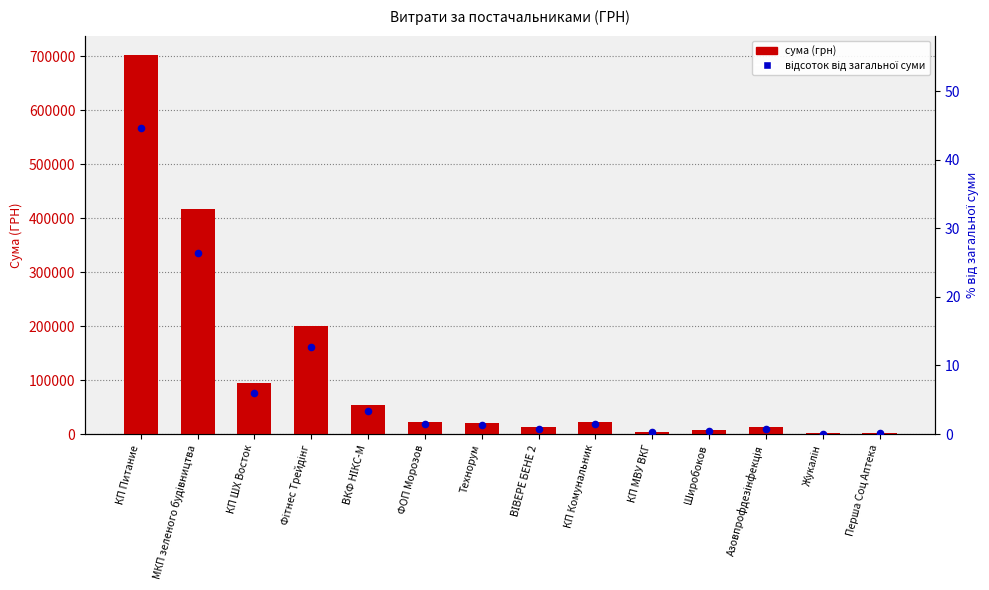

At how many categories does at least one series exceed 42381?

5